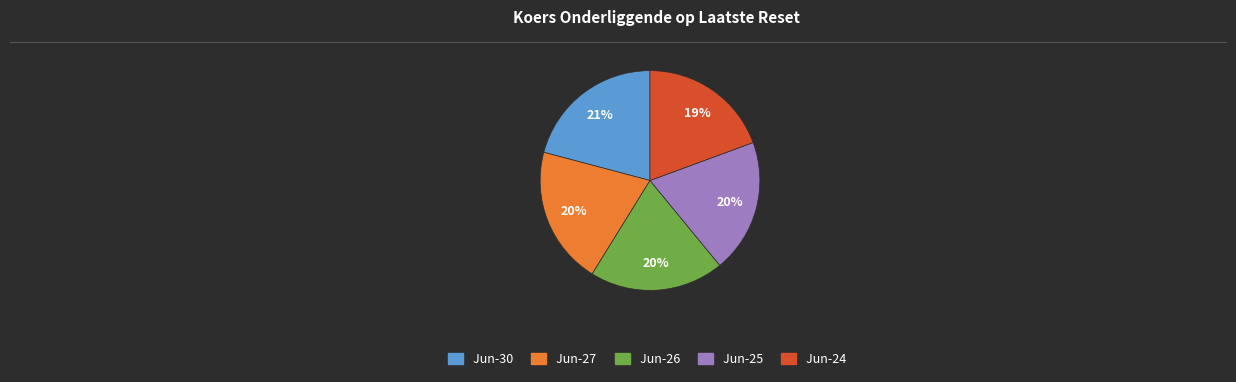

Is there any slice that represents more than half of the pie?

No